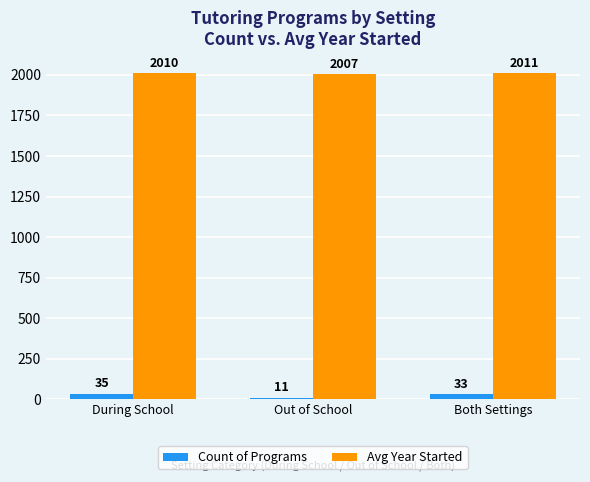

What is the difference between the maximum and minimum values in the Count of Programs series?

24